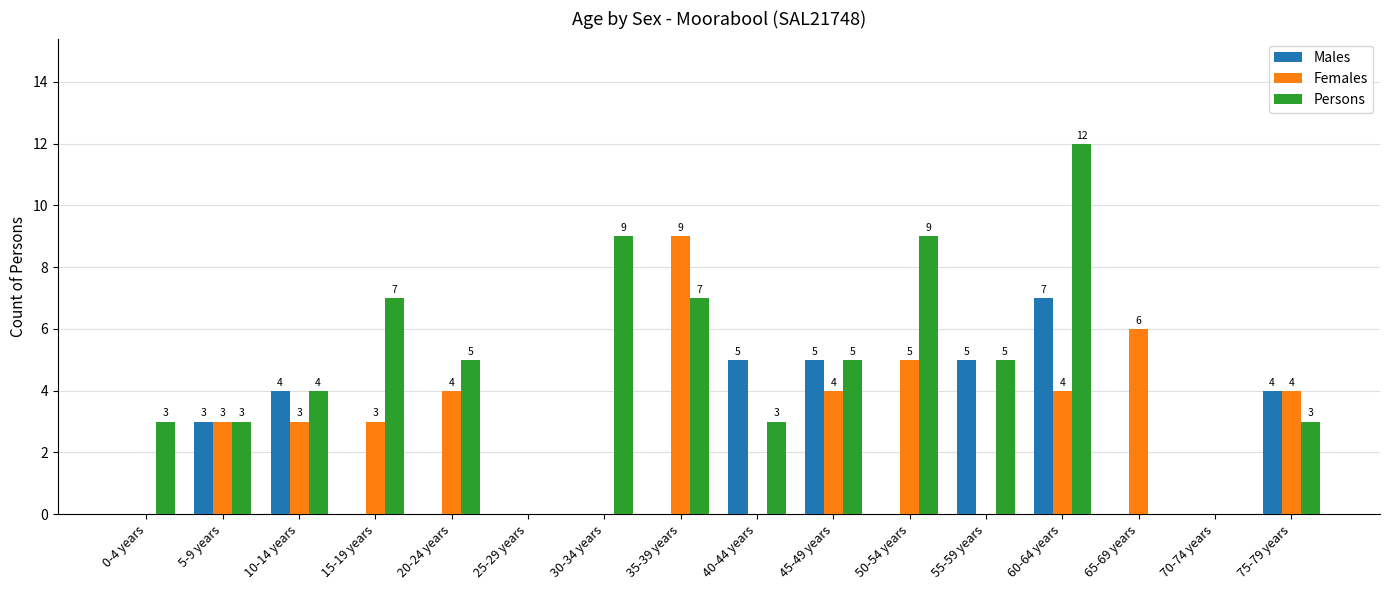

Which series has the largest range (max minus min)?

Persons